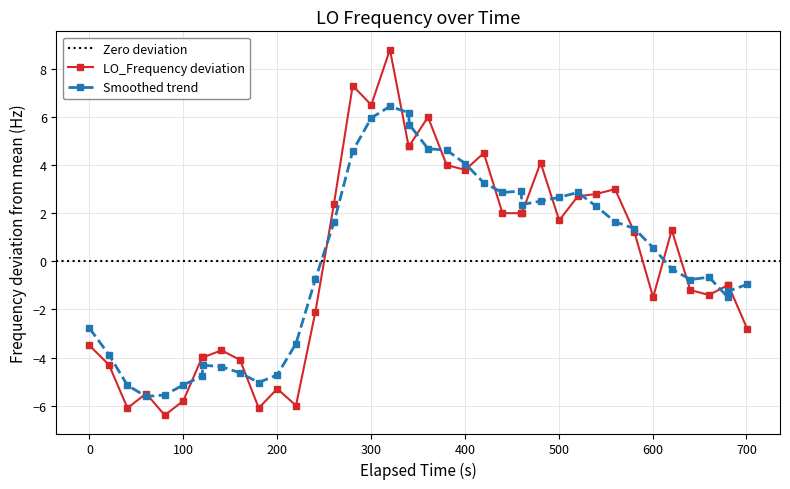

What is the lowest value of the LO_Frequency deviation series?

-6.4